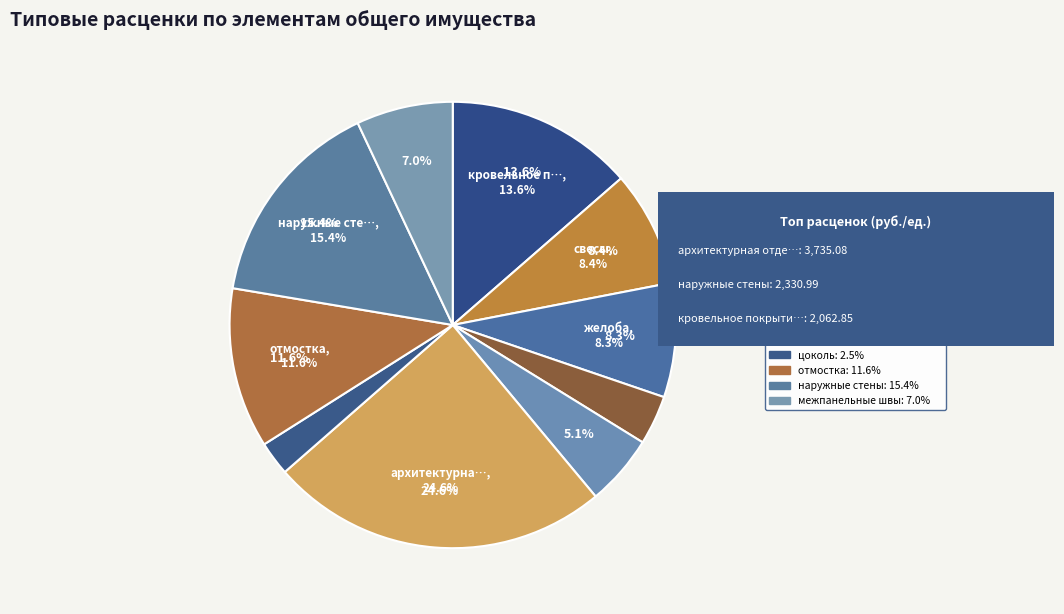

What percentage do желоба and кровельное покрытие together represent?

21.9%